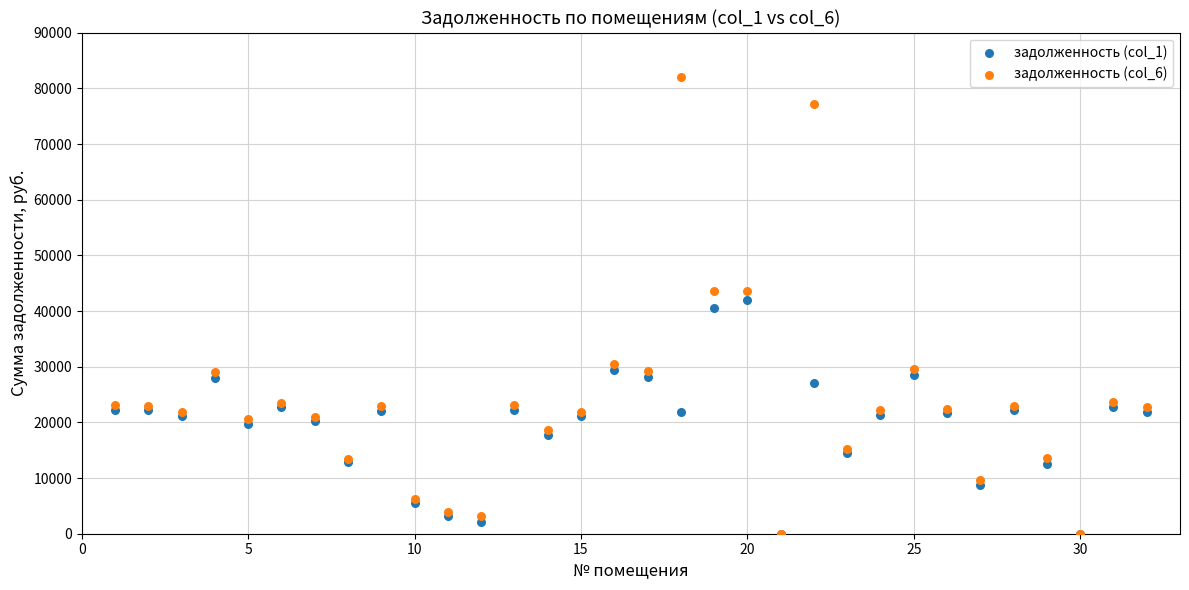

Which series contains the highest Y value?

задолженность (col_6)